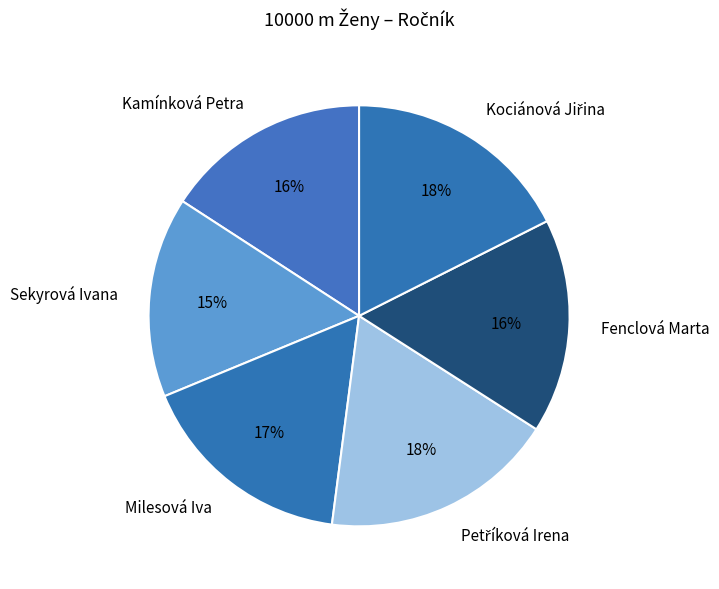

How many segments does this pie chart have?

6